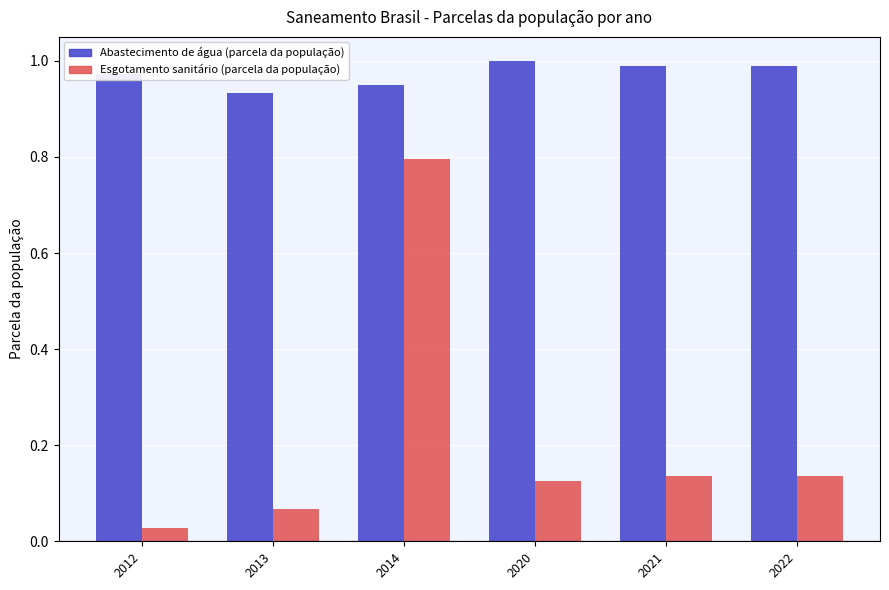

At which category is the sum across all series the highest?

2014